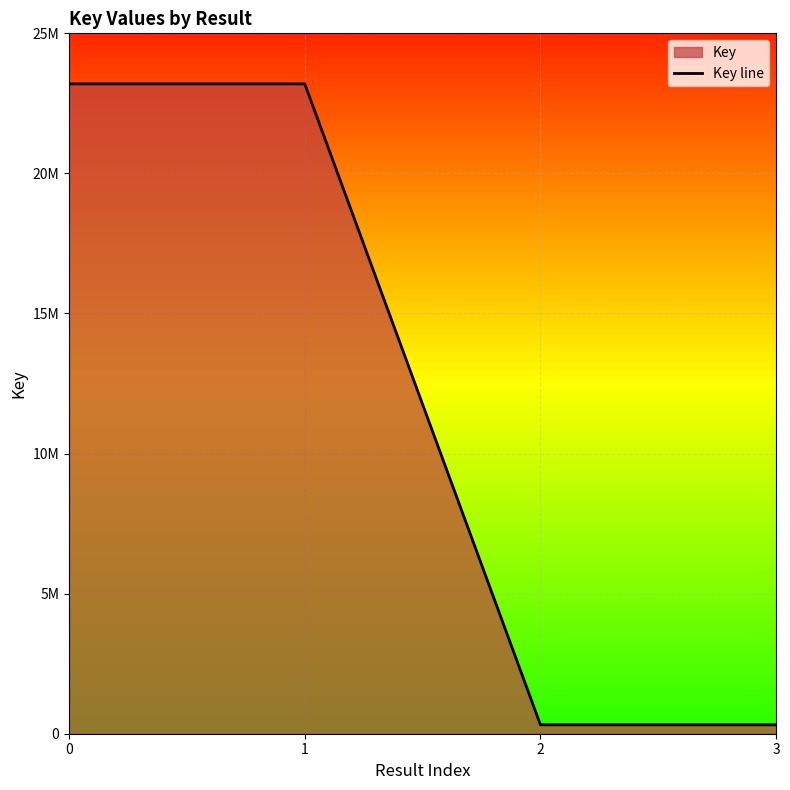

The chart shows a value of 23195470 at 1. True or false?

True